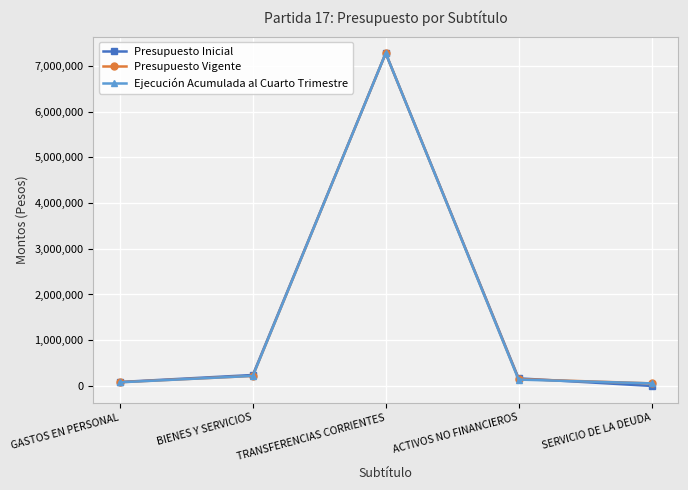

Which series has the widest spread of values?

Presupuesto Inicial